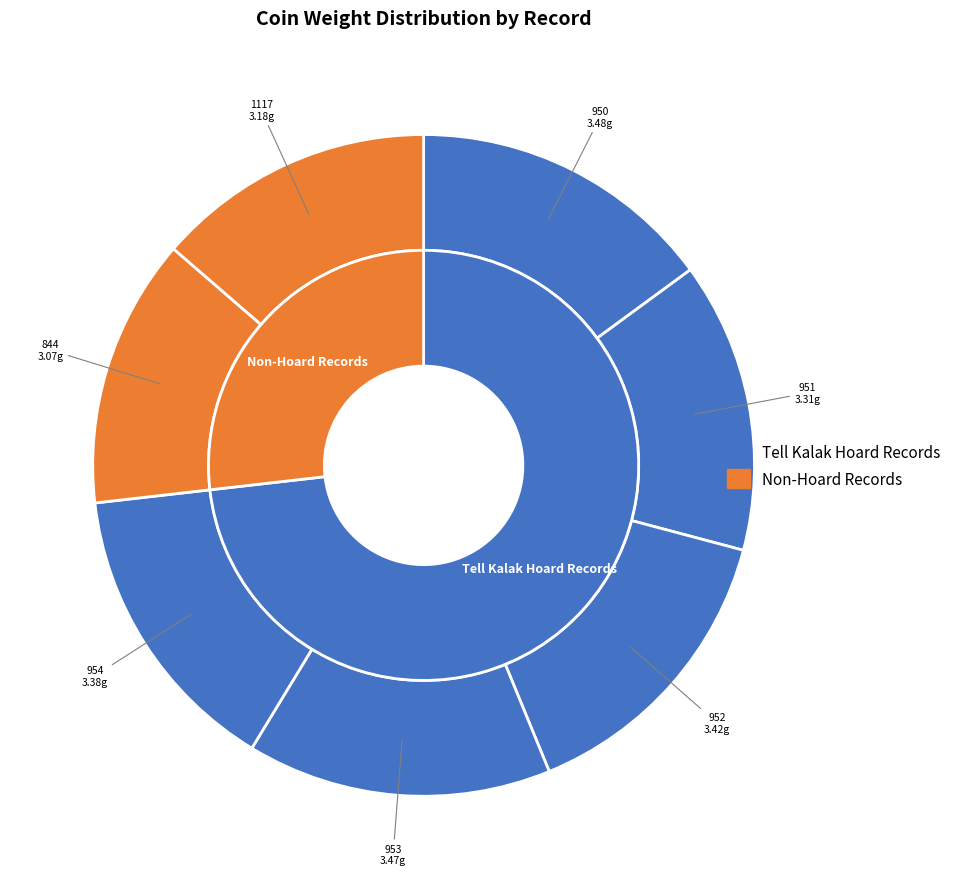

What is the change in value from 1956.127.953 to 1956.127.954?

-0.1